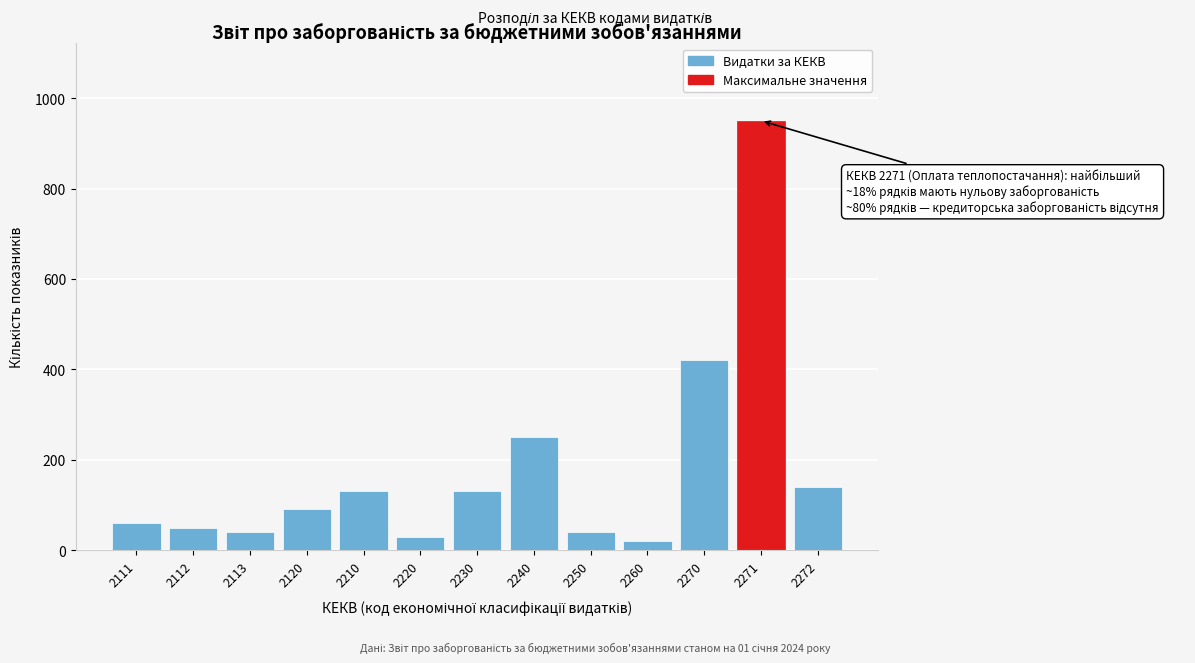

Reading left to right, list all the values displayed in this chart.

60	50	40	90	130	30	130	250	40	20	420	950	140